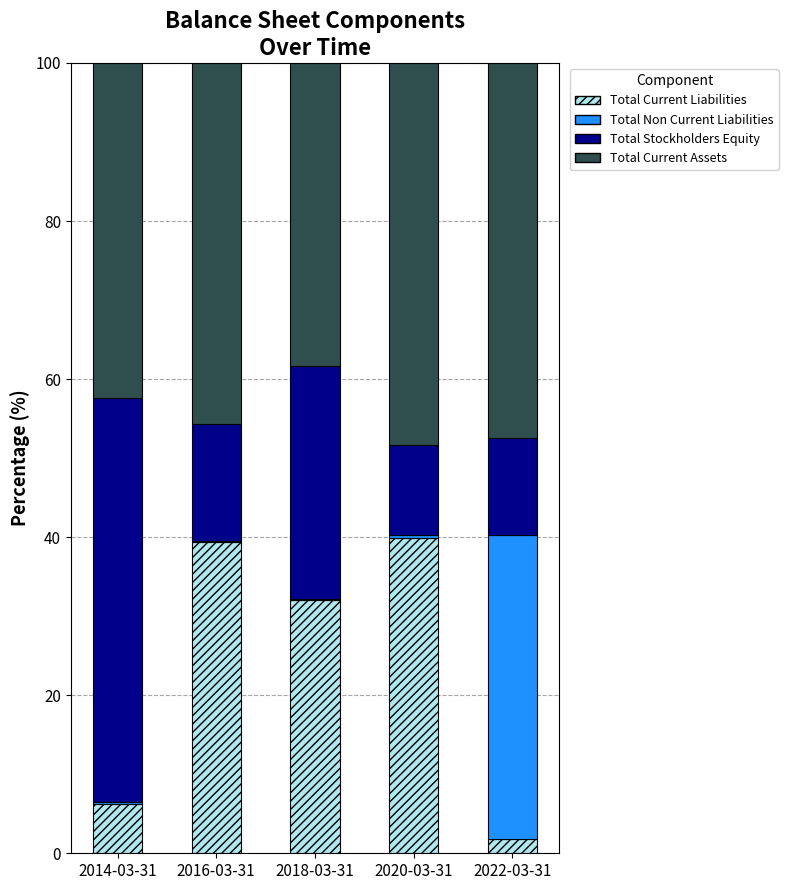

Is it true that Total Current Liabilities equals 1.8 at 2022-03-31?

True